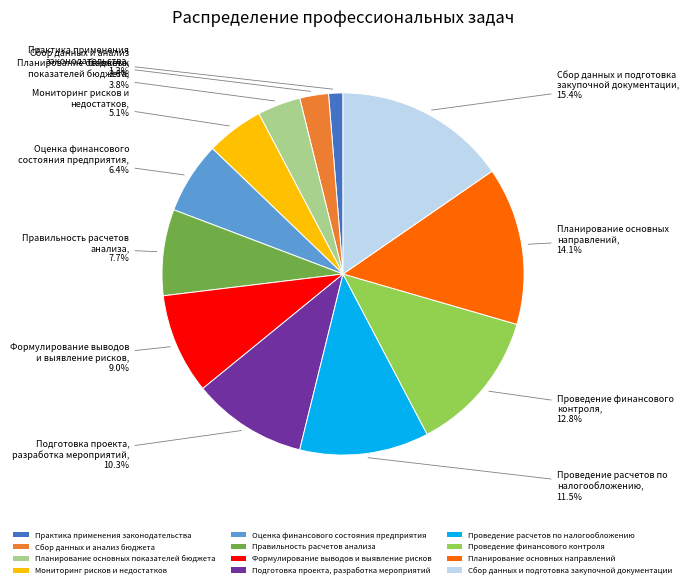

Rank the categories by value from highest to lowest.

Сбор данных и подготовка закупочной документации, Планирование основных направлений, Проведение финансового контроля, Проведение расчетов по налогообложению, Подготовка проекта, разработка мероприятий, Формулирование выводов и выявление рисков, Правильность расчетов анализа, Оценка финансового состояния предприятия, Мониторинг рисков и недостатков, Планирование основных показателей бюджета, Сбор данных и анализ бюджета, Практика применения законодательства